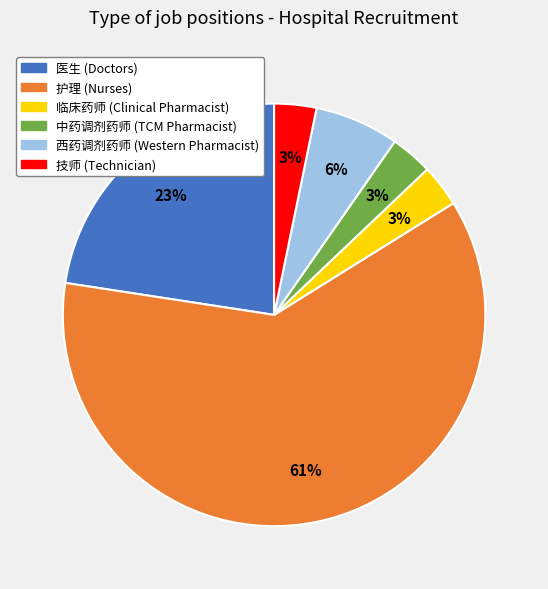

Is 护理 the majority of the pie?

Yes